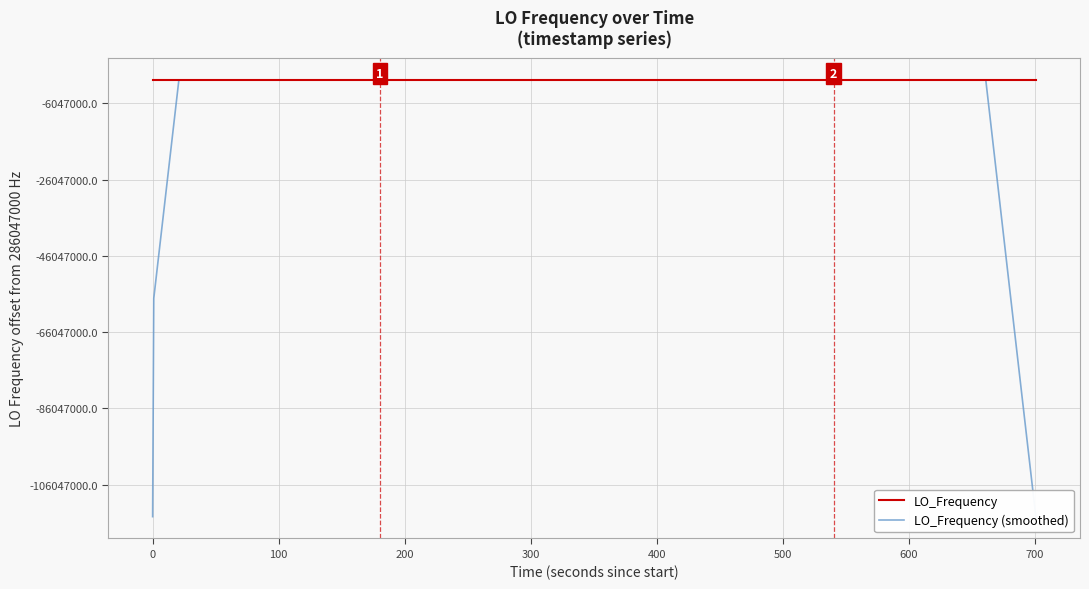

Is this an area chart (filled region under the line)?

No